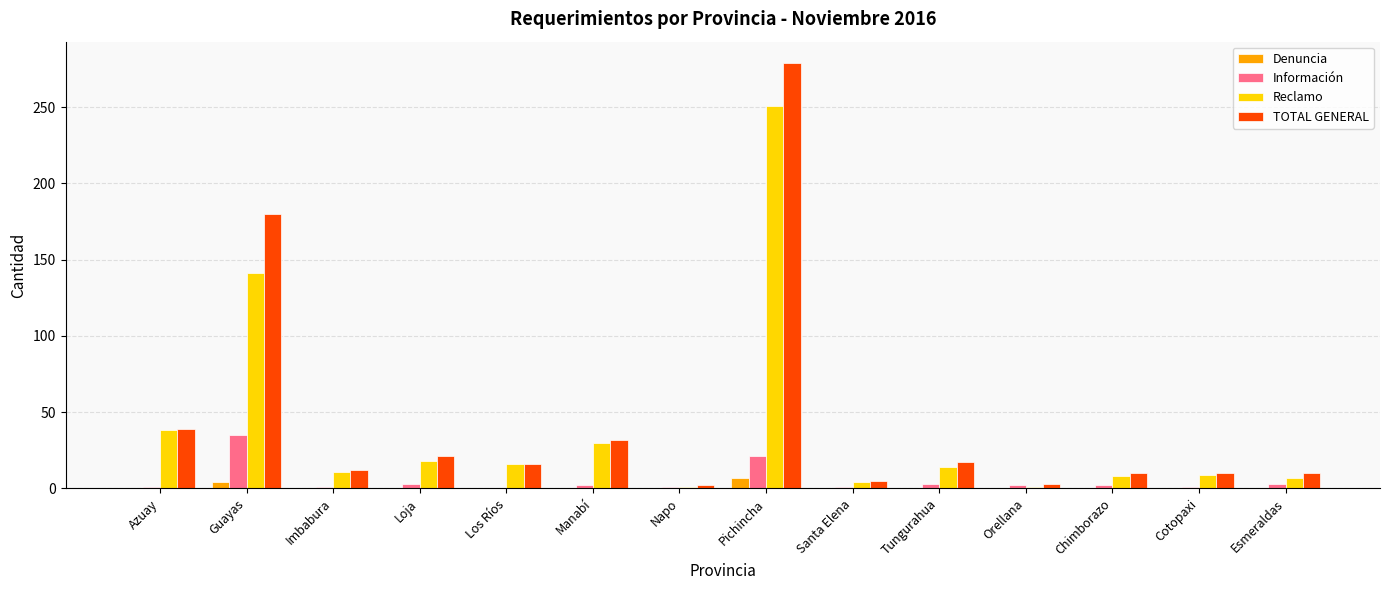

Does the chart contain stacked bars?

No